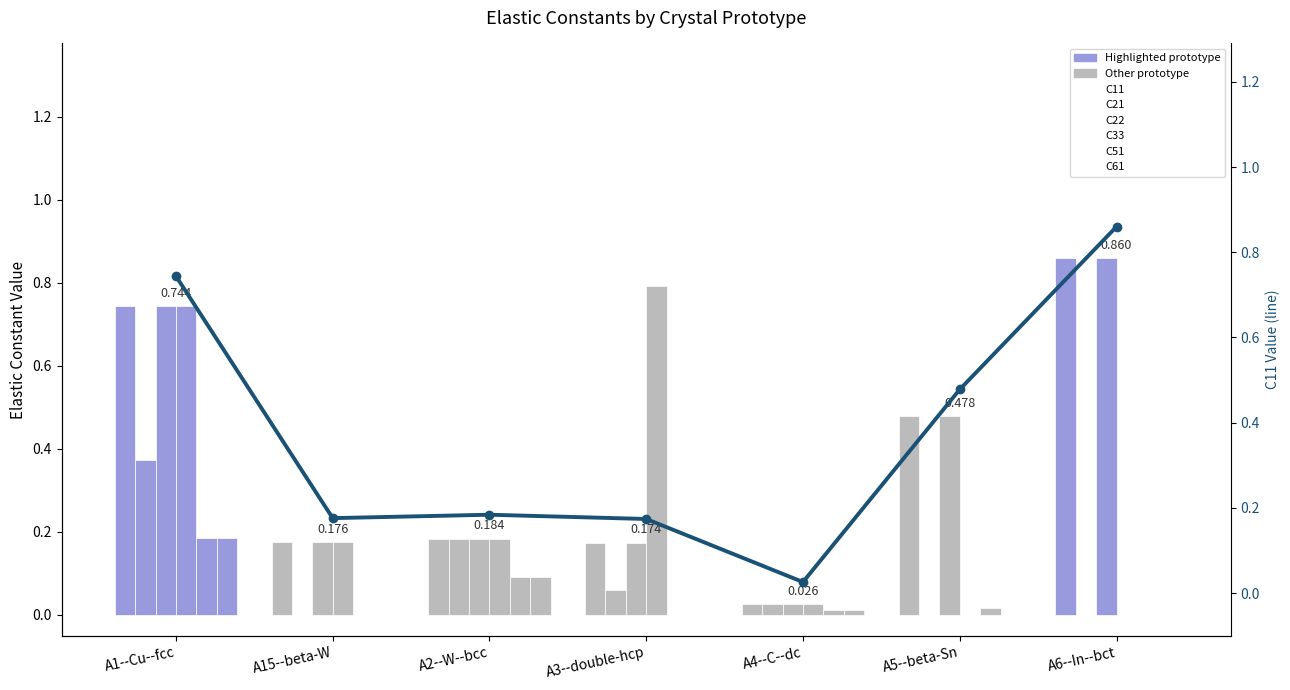

Between A1--Cu--fcc and A4--C--dc, which series saw the biggest shift?

C11